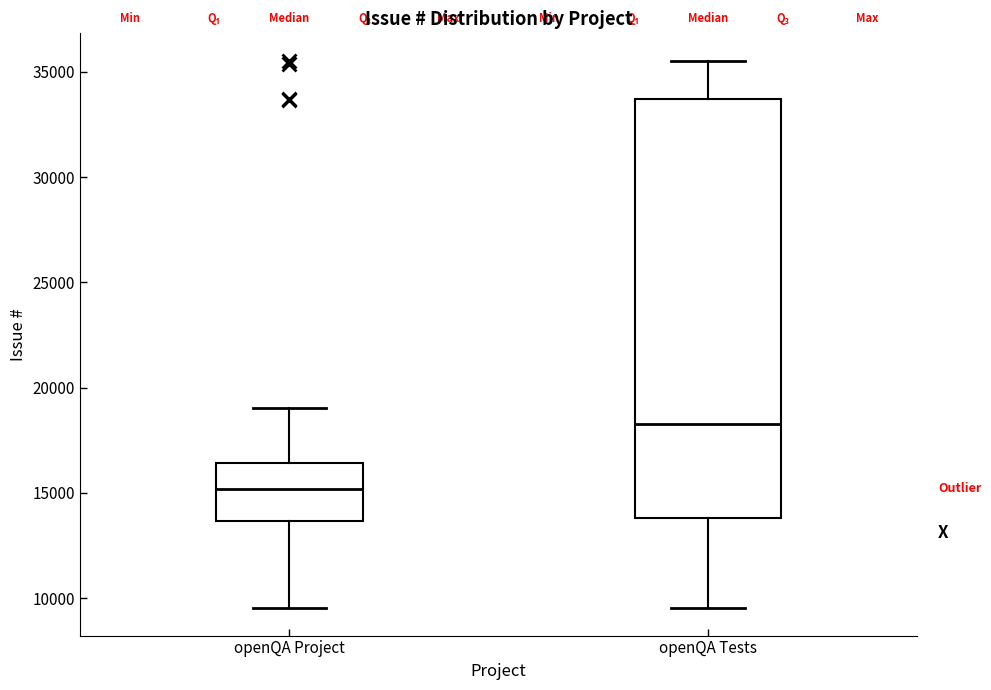

Reading left to right, read every box against the y-axis: the position of its median line, the range the box covers, and the ends of its whiskers. The values are not printed on the chart, so give them approximately, as read against the axis.

openQA Project: median 15000, box 13500 to 16500, whiskers 9500 to 19000
openQA Tests: median 18500, box 14000 to 33500, whiskers 9500 to 35500